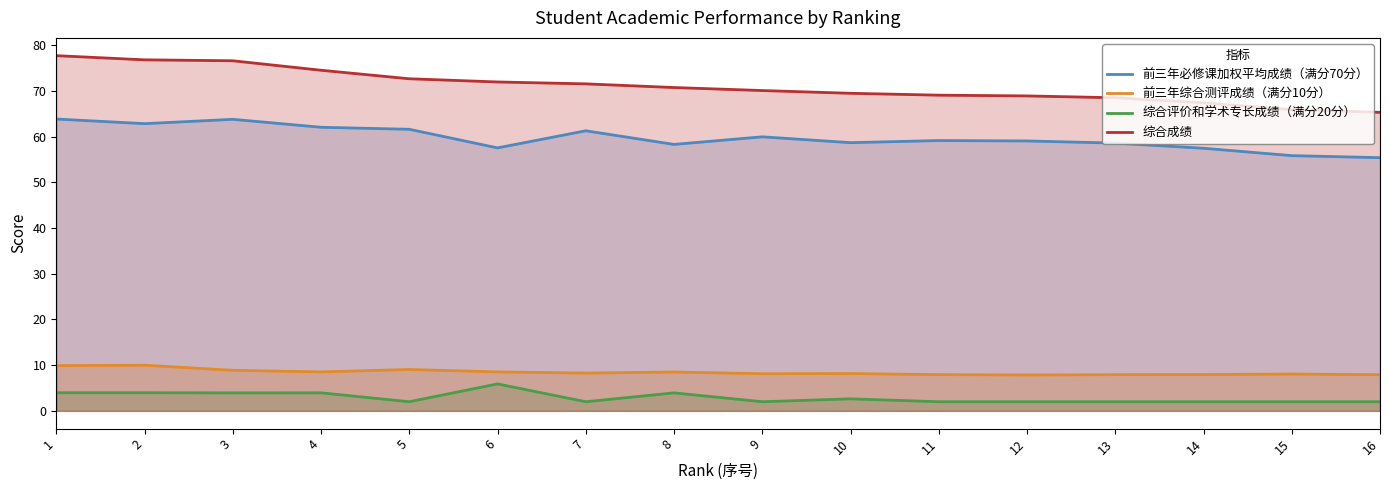

True or false: 前三年必修课加权平均成绩（满分70分） and 前三年综合测评成绩（满分10分） intersect in this chart.

False